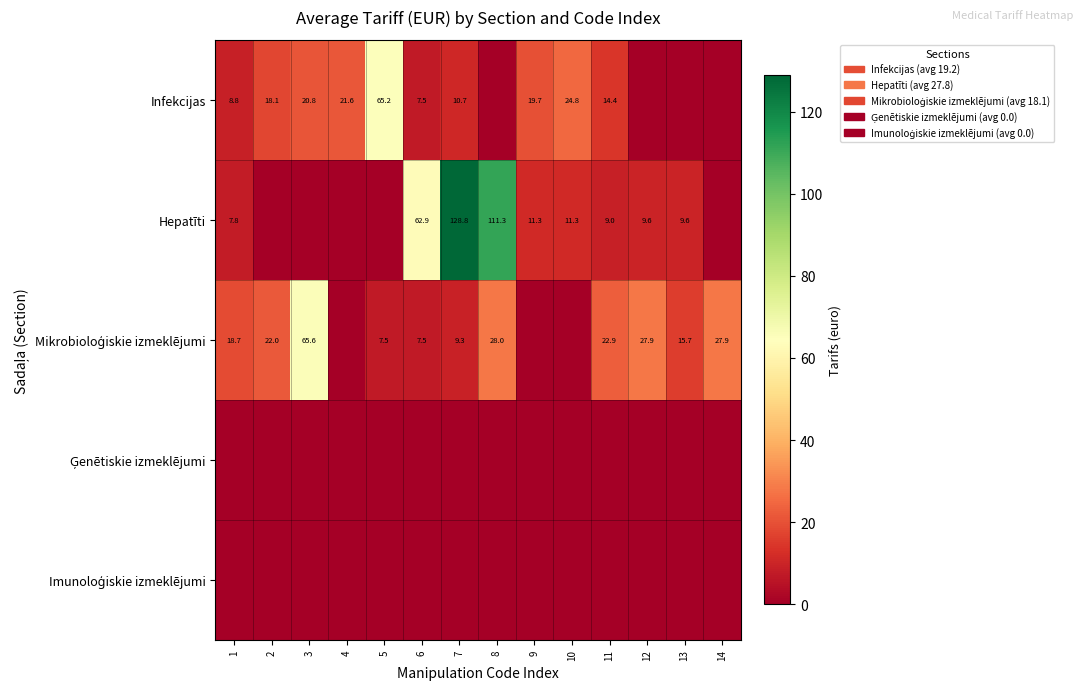

What is the difference between the Infekcijas values at 4 and 6?

14.1